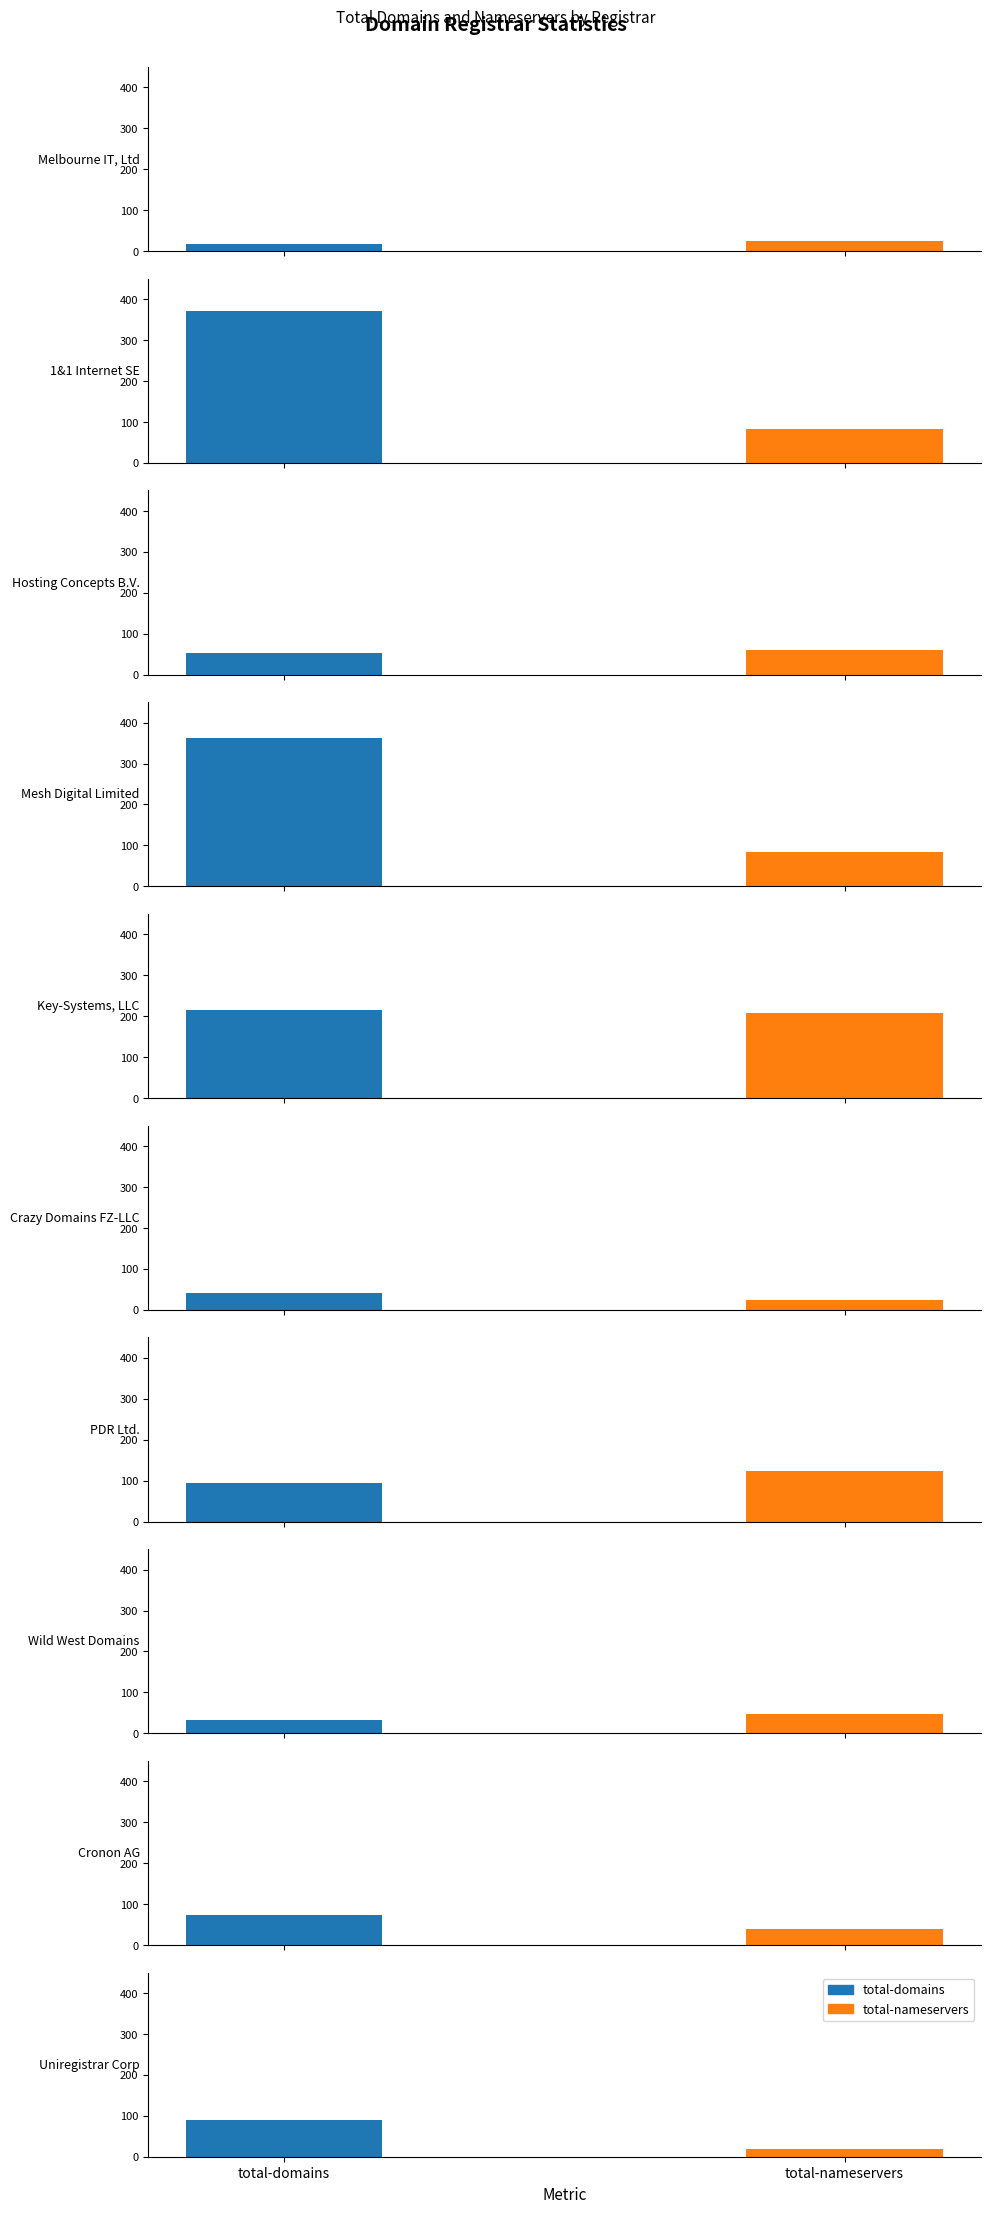

True or false: total-nameservers has a value of 213 at 6.

False